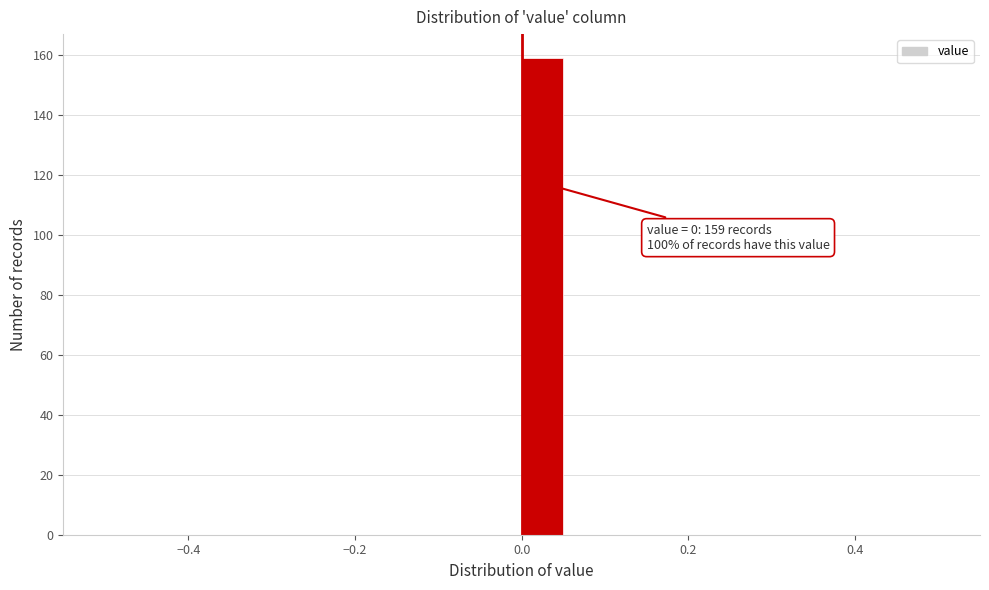

Around what value on the x-axis is the tallest bar? Give the approximate position of its centre, as read against the axis.

0.02